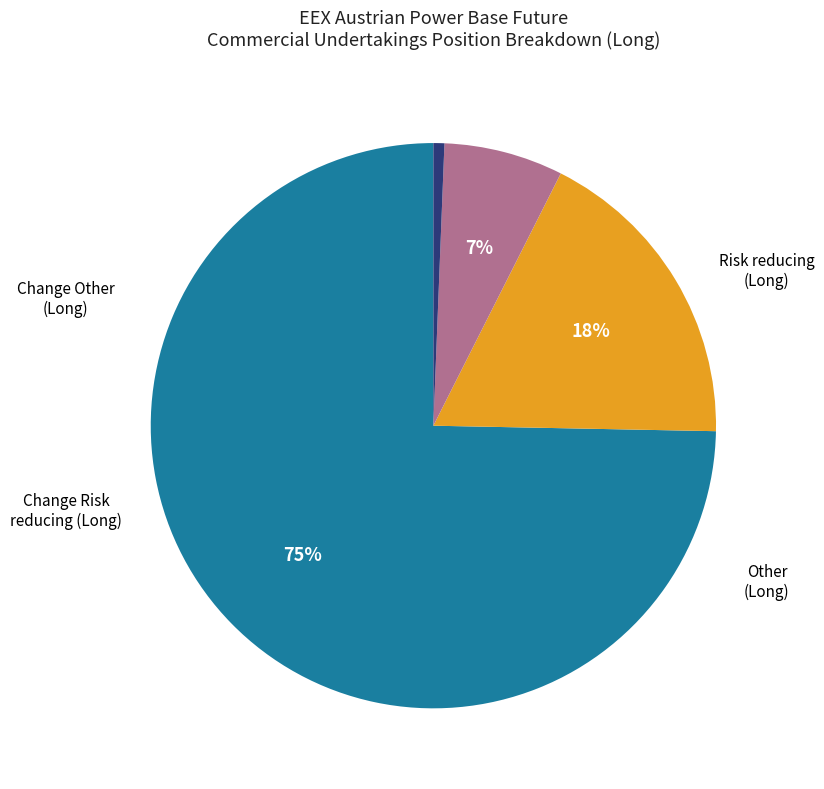

How many slices are in this pie chart?

4